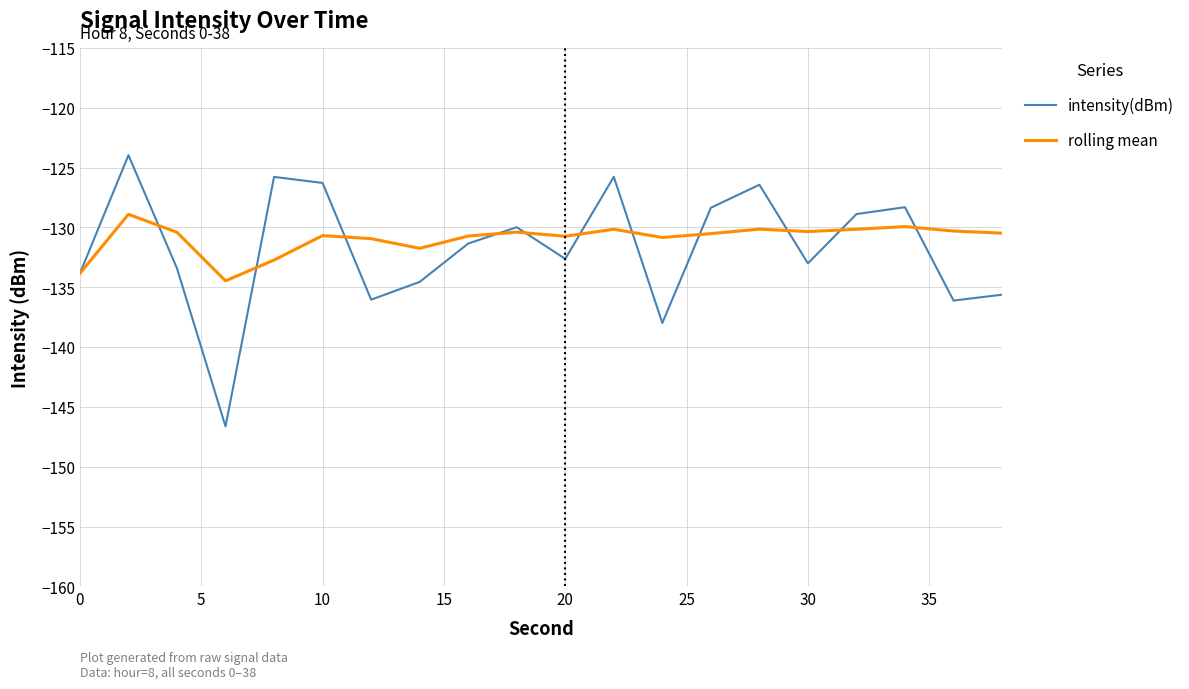

Which series has the largest range (max minus min)?

intensity(dBm)